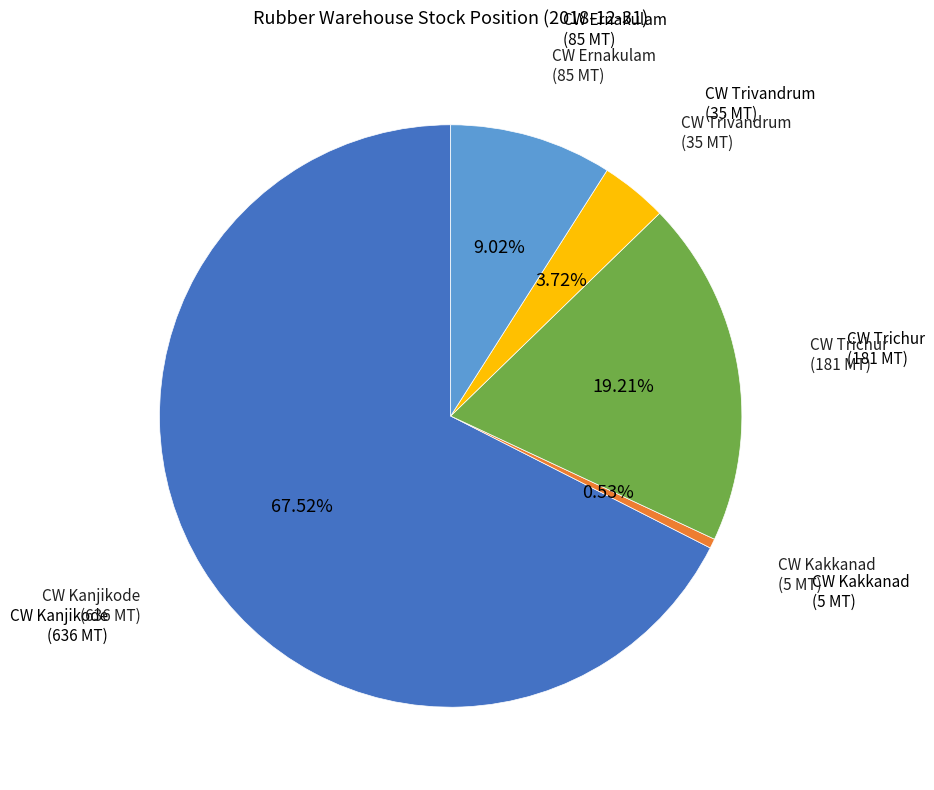

Which category has the biggest portion of the pie?

CW Kanjikode